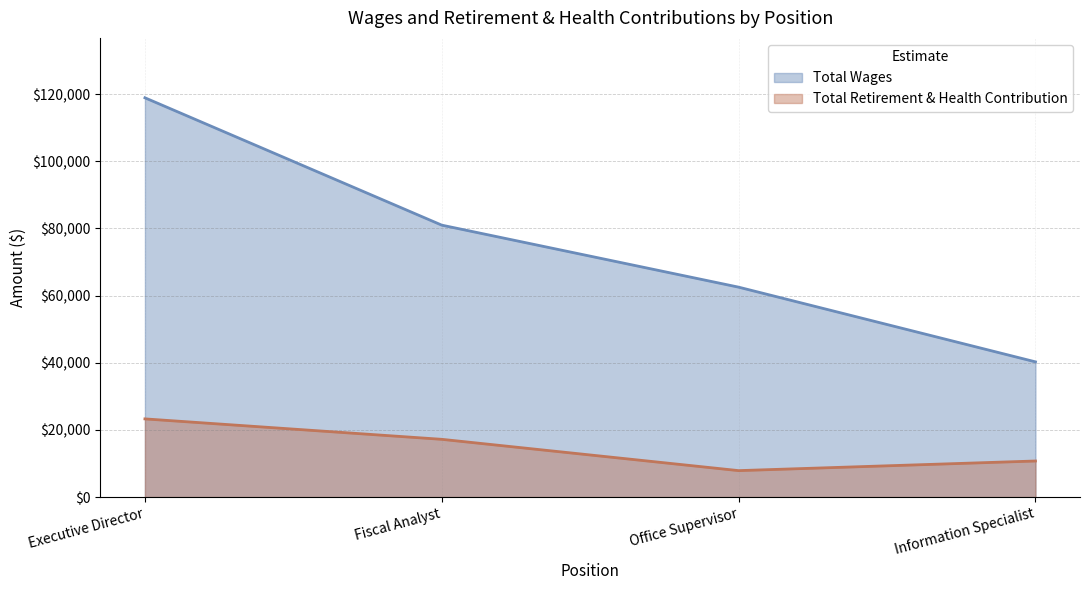

What is the difference between the maximum and minimum values in the Total Wages series?

78657